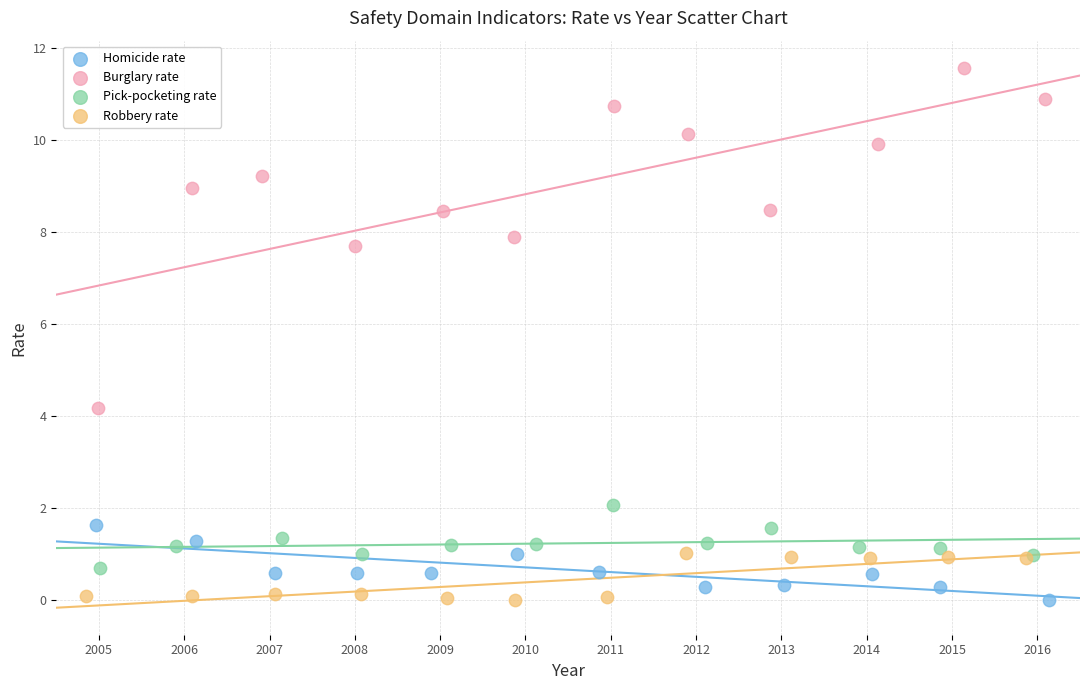

Which series has the widest spread of Y values?

Burglary rate